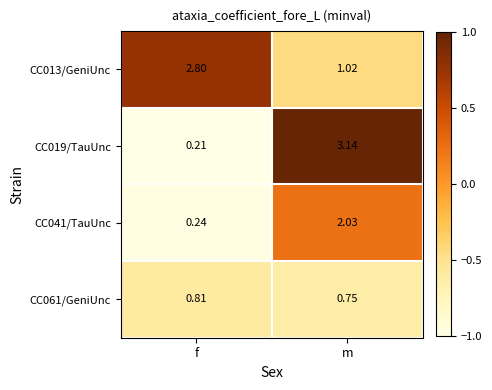

At which label does CC019/TauUnc reach its peak?

m